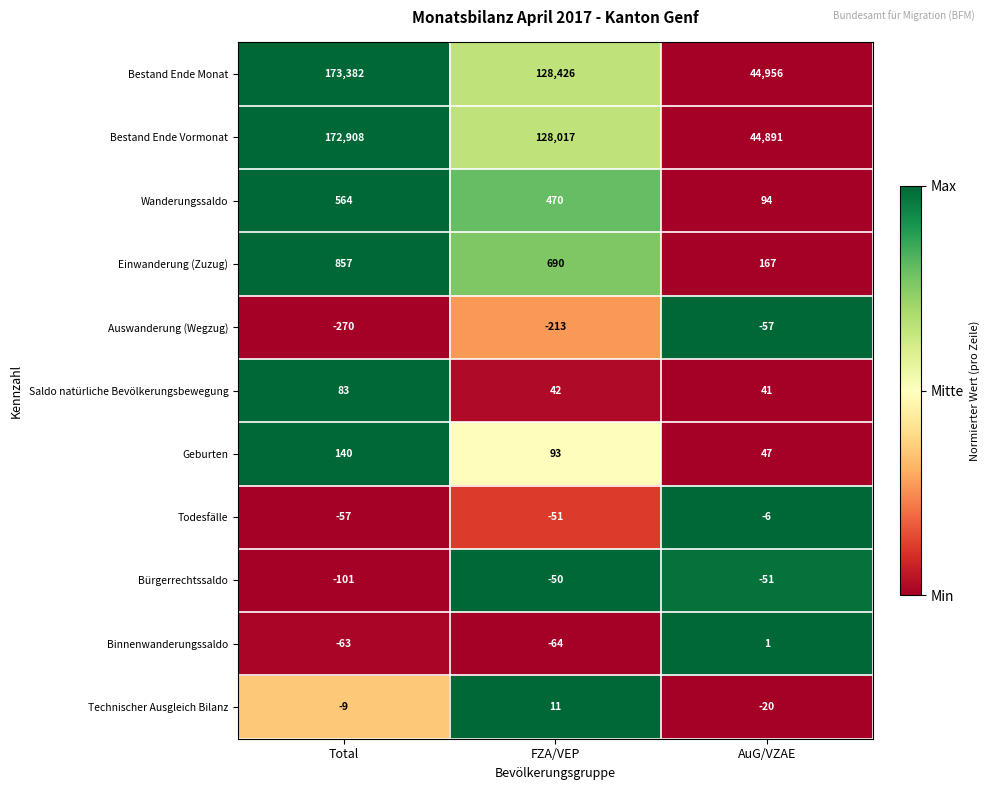

Rank the series by their maximum value, from lowest to highest.

Auswanderung (Wegzug), Bürgerrechtssaldo, Todesfälle, Binnenwanderungssaldo, Technischer Ausgleich Bilanz, Saldo natürliche Bevölkerungsbewegung, Geburten, Wanderungssaldo, Einwanderung (Zuzug), Bestand Ende Vormonat, Bestand Ende Monat